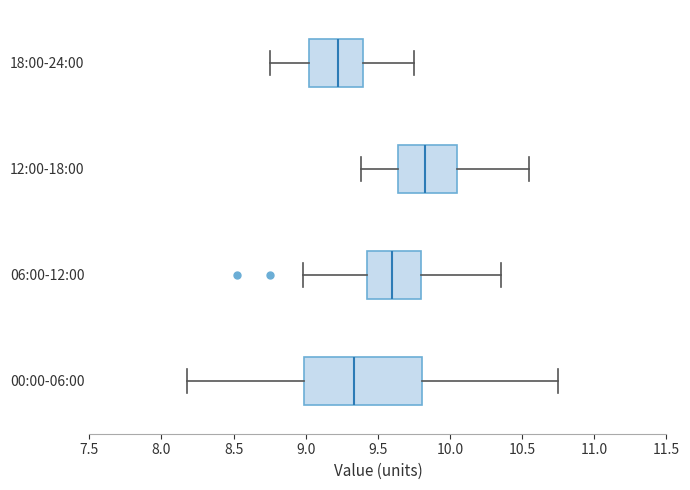

Where is the left edge of the box for 00:00-06:00 on the x-axis? The values are not printed on the chart, so give them approximately, as read against the axis.

9.00